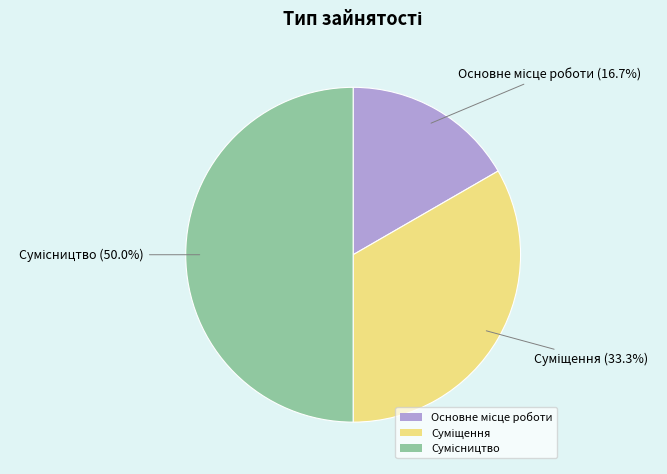

True or false: Сумісництво accounts for 50% of the total.

True